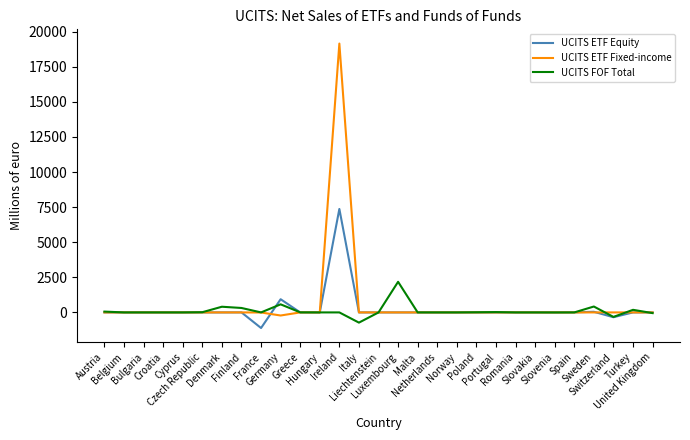

What is the difference between the maximum and minimum values in the UCITS ETF Equity series?

8481.0